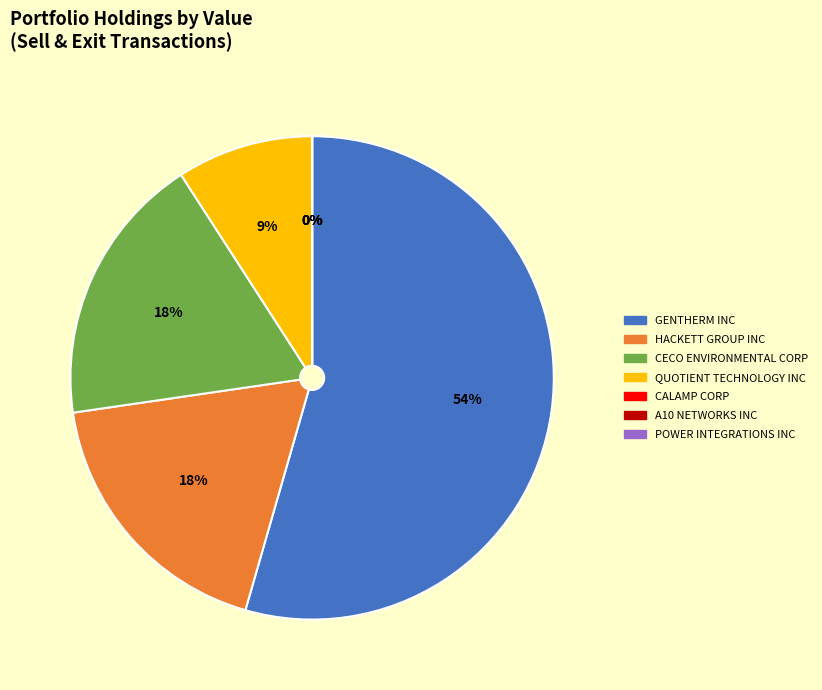

What is the ratio of the value at QUOTIENT TECHNOLOGY INC to the value at CECO ENVIRONMENTAL CORP?

0.5